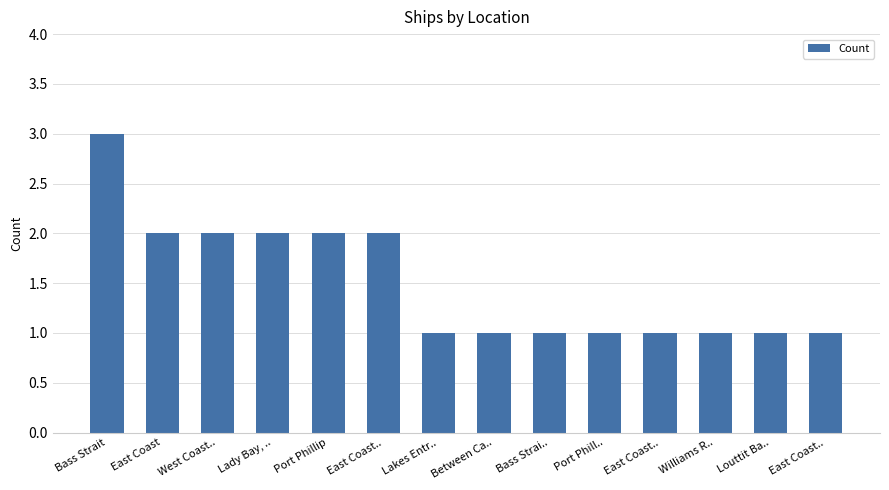

At which label is the value closest to 2?

East Coast